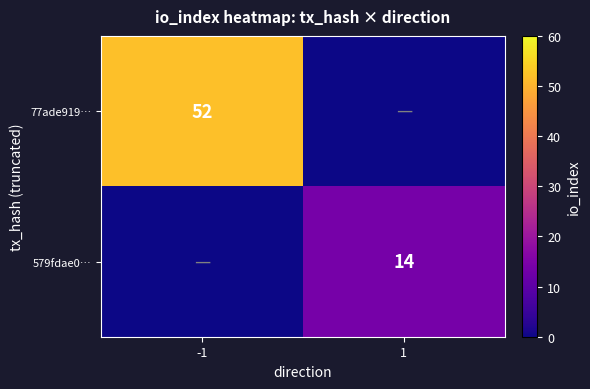

True or false: 77ade919… has a value of 82 at -1.

False